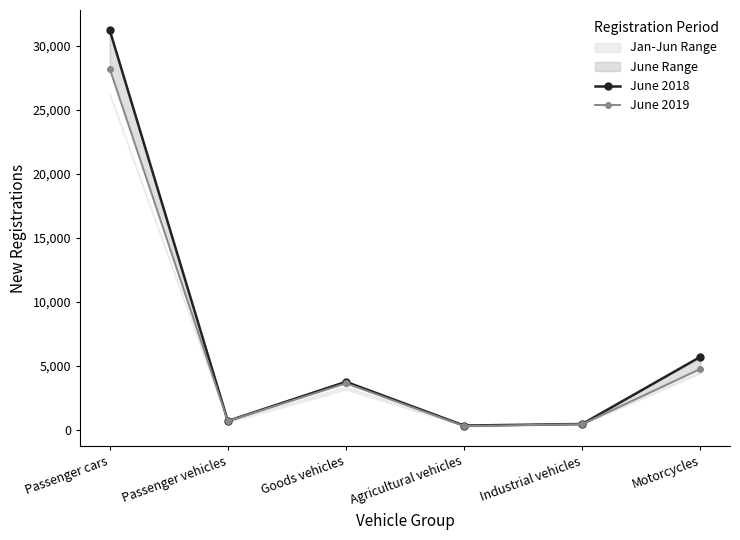

What is the value of the June 2018 point at the 6th from the left?

5692